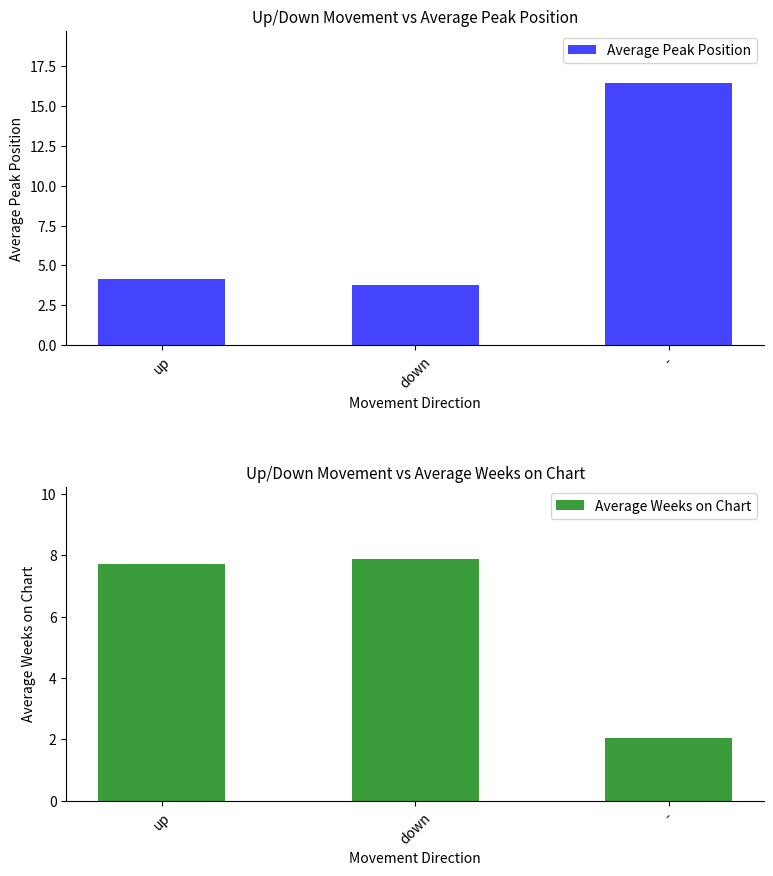

What is the value of the Average Peak Position bar at the 1st from the left?

4.1